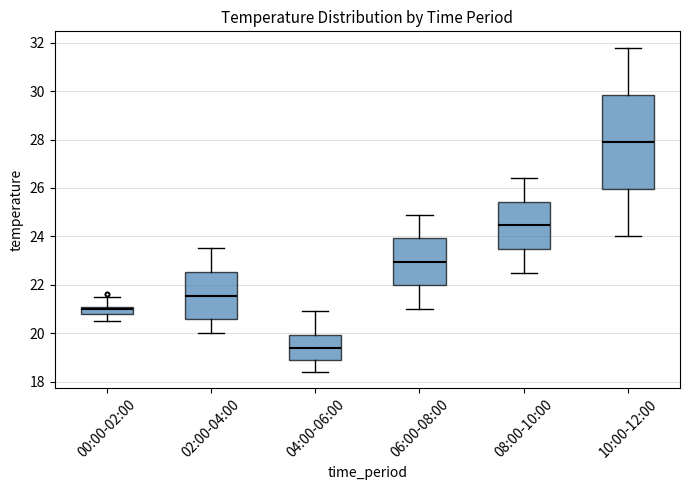

Which box's median line is the highest?

10:00-12:00